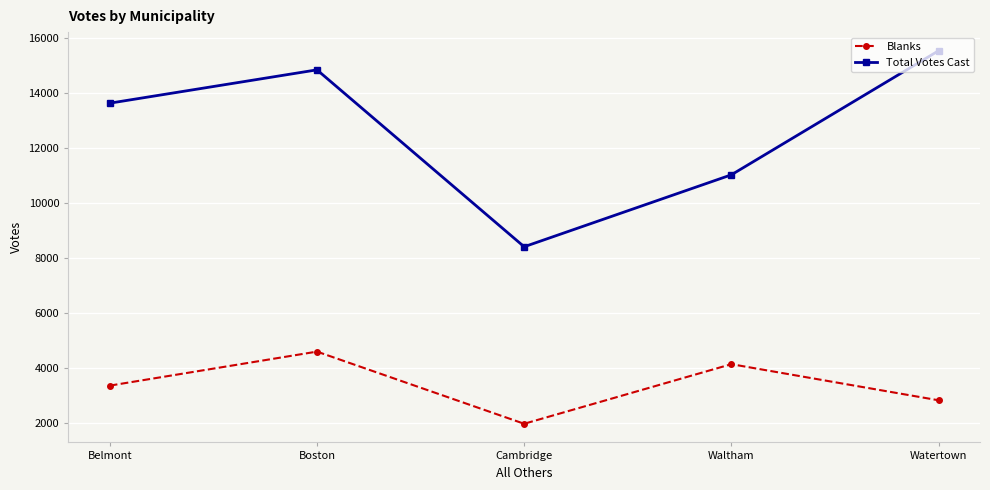

Is the value of Blanks at Cambridge greater than the value of Total Votes Cast at Belmont?

No